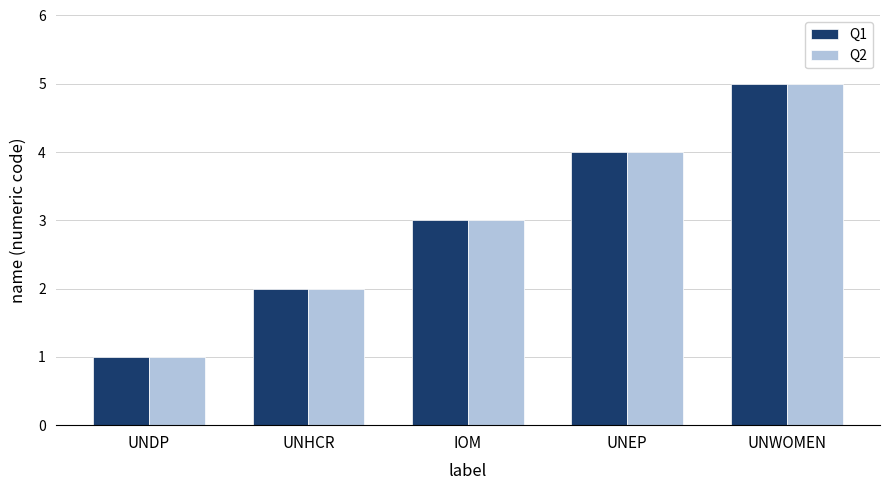

At which category is the sum across all series the highest?

UNWOMEN